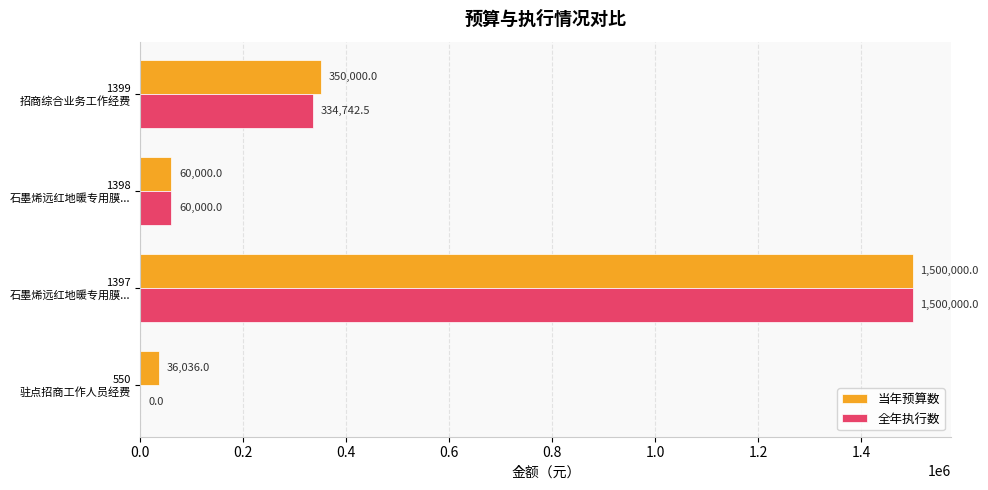

Where is 当年预算数 nearest to the value 768018?

1399
招商综合业务工作经费